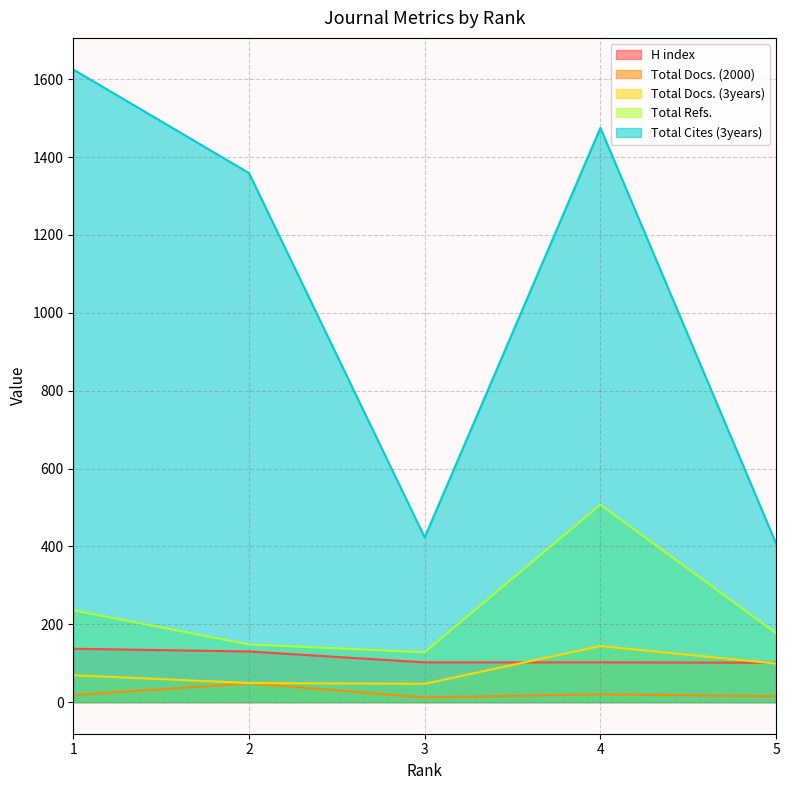

How many values in the Total Cites (3years) series exceed 1359?

2